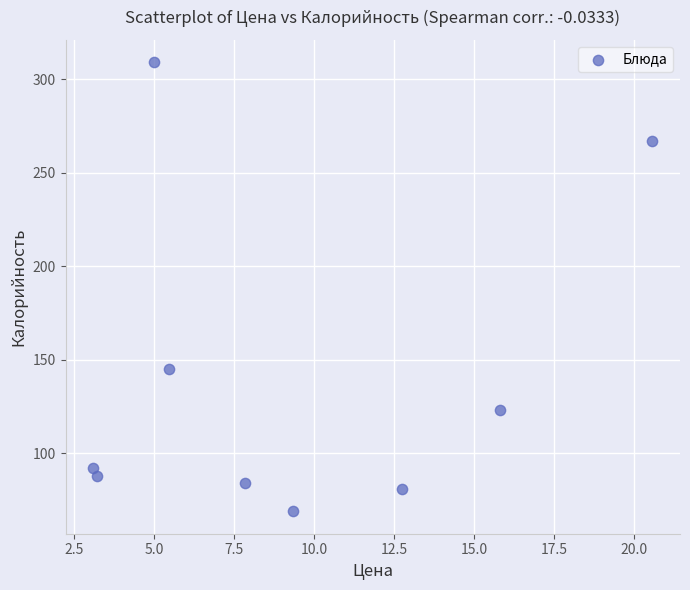

What is the range of X values (max minus min)?

17.4